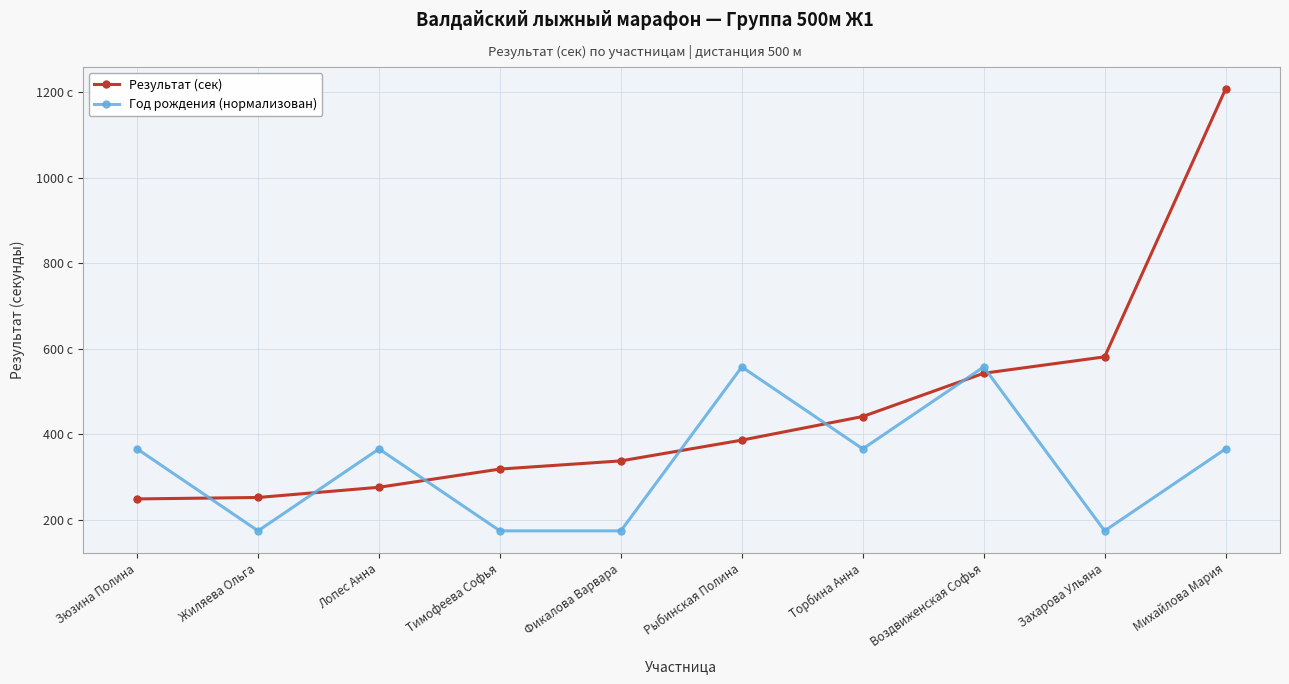

Does the chart have visible grid lines?

Yes